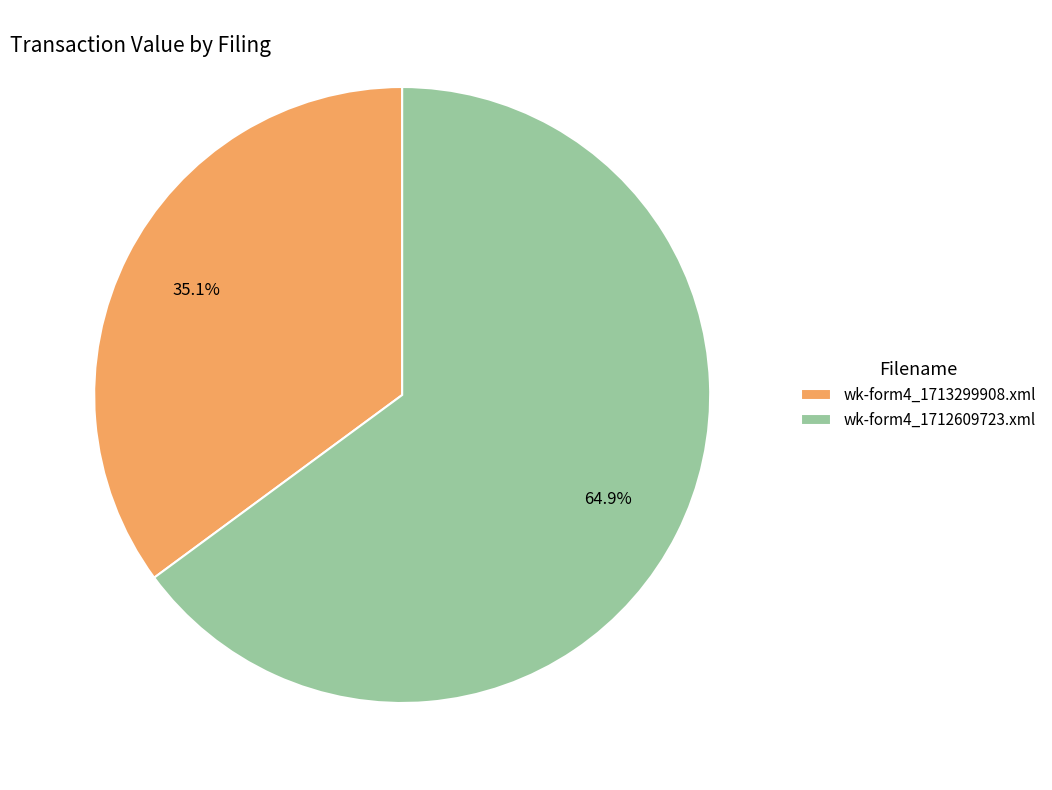

Which category has the biggest portion of the pie?

wk-form4_1712609723.xml